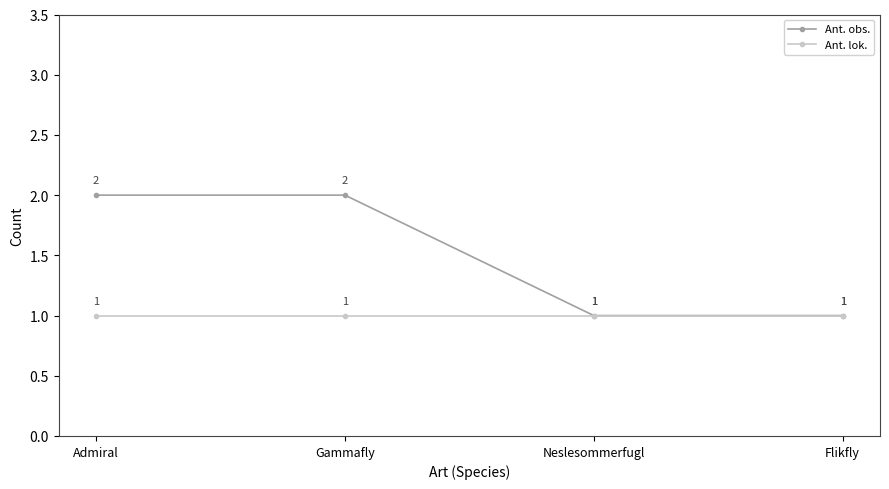

List the series in order of their overall mean, lowest first.

Ant. lok., Ant. obs.